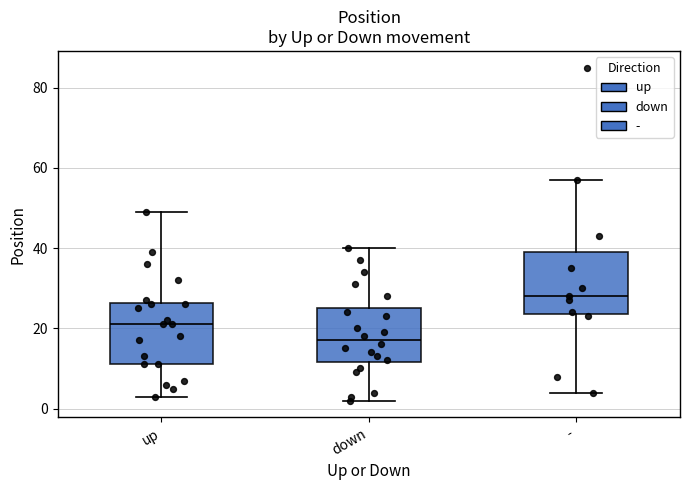

Reading left to right, read every box against the y-axis: the position of its median line, the range the box covers, and the ends of its whiskers. The values are not printed on the chart, so give them approximately, as read against the axis.

up: median 22, box 12 to 26, whiskers 4 to 50
down: median 18, box 12 to 26, whiskers 2 to 40
-: median 28, box 24 to 40, whiskers 4 to 58